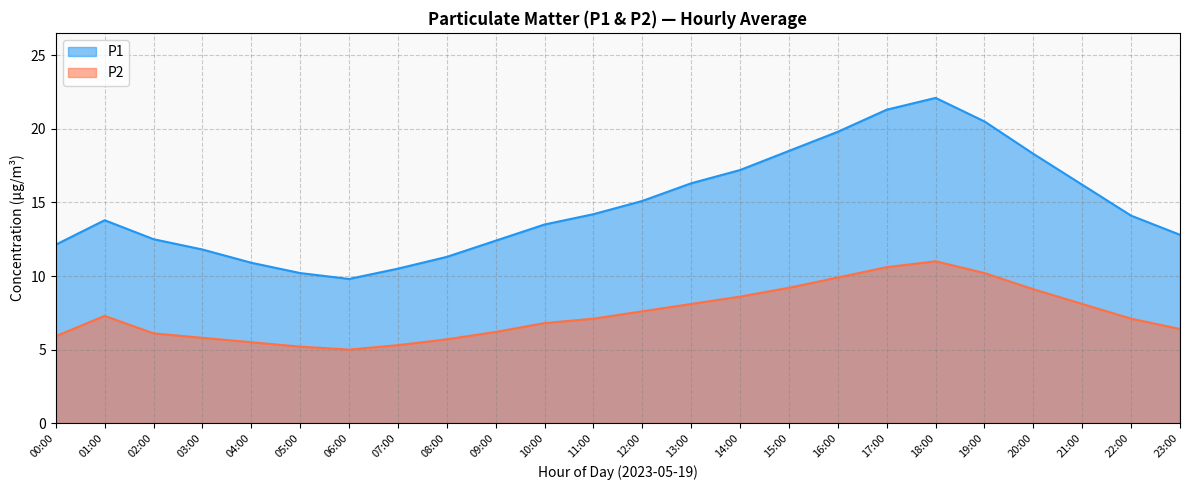

How many lines are shown in the chart?

2